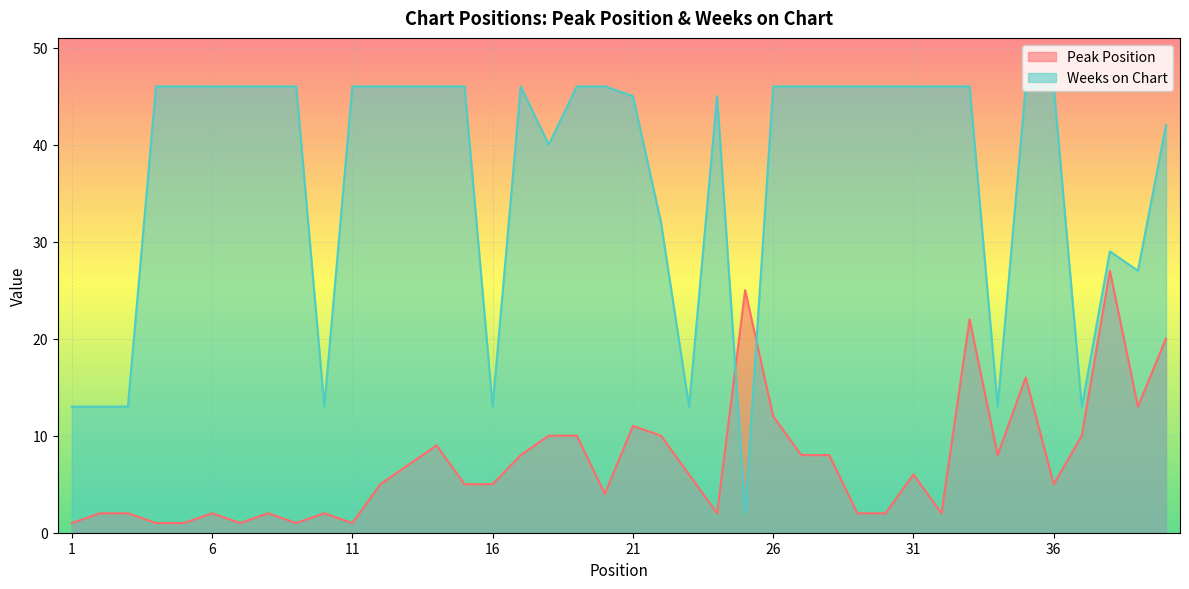

What is the smallest value displayed?

1